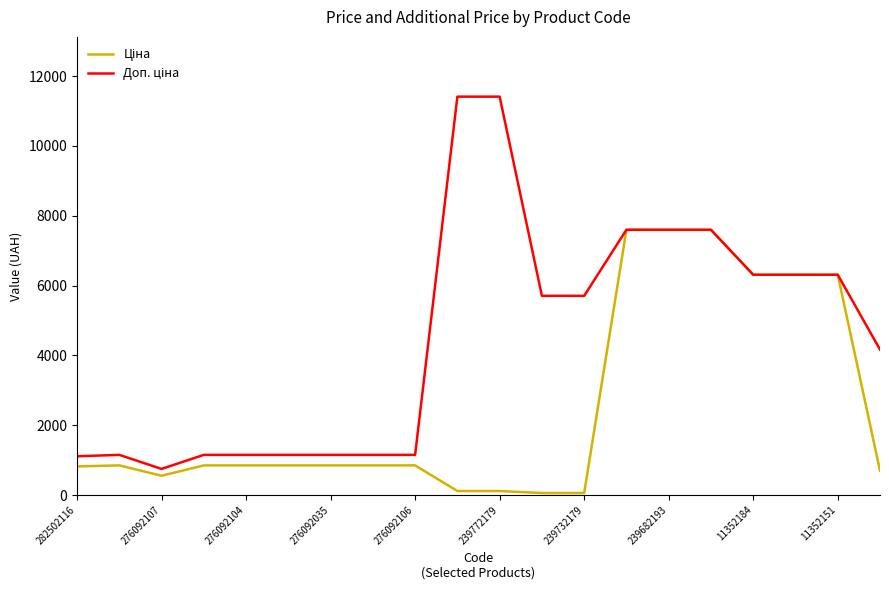

What is the maximum value shown in the chart?

11410.0